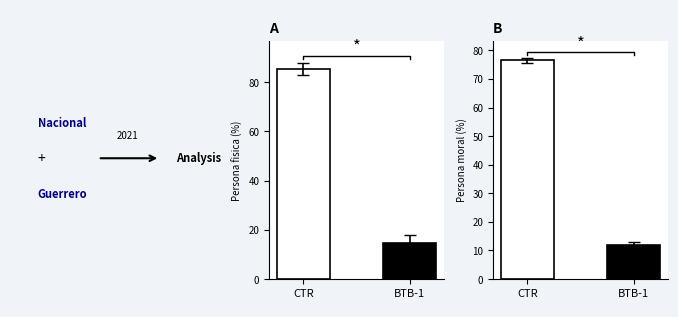

Between CTR and BTB-1, which series saw the biggest shift?

Persona fisica